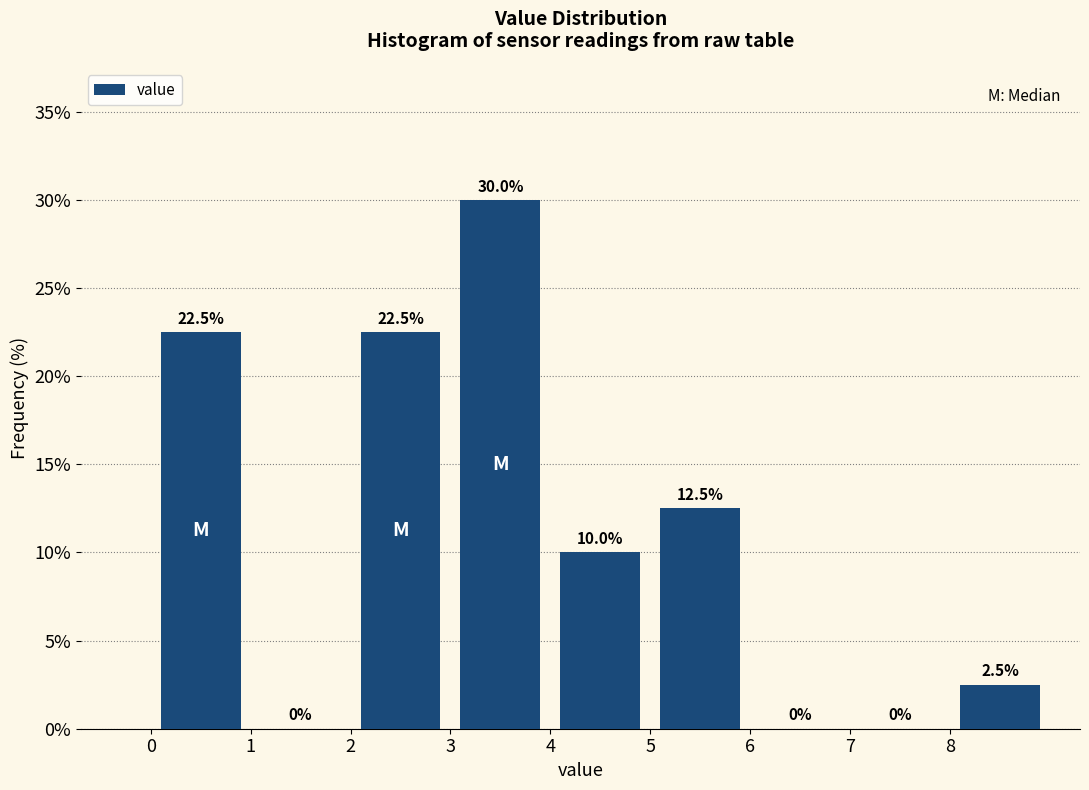

Over which range of the x-axis is the bar tallest?

3 to 4